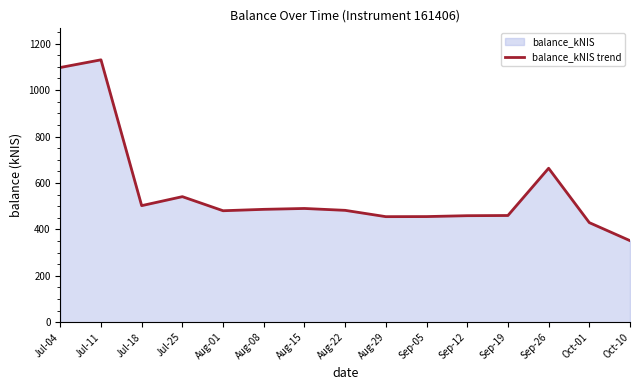

What position from the left is Oct-01?

14